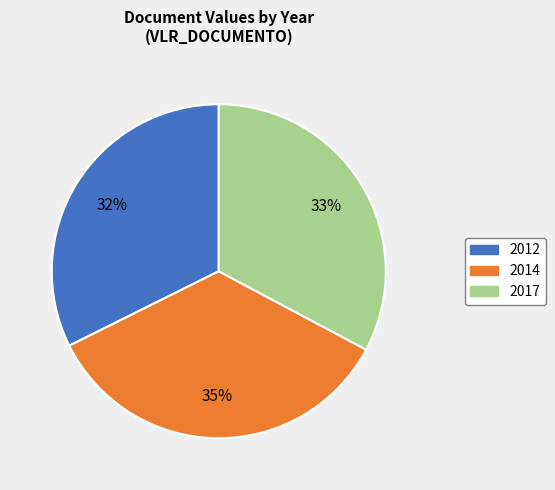

To the nearest percent, what is the difference between the largest and smallest slice percentages?

3%